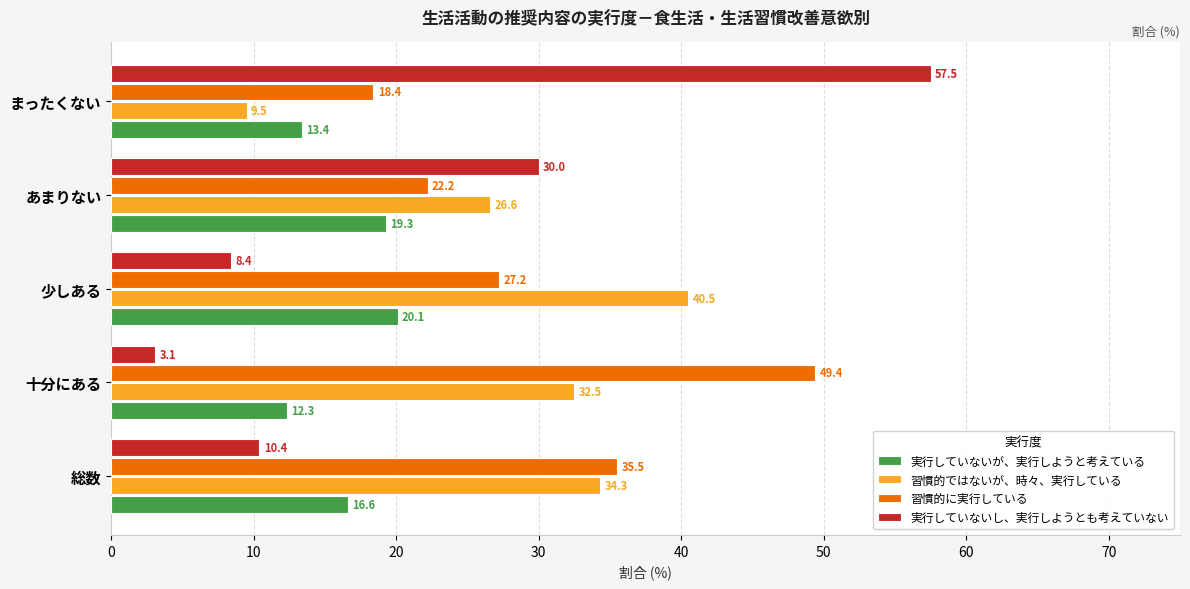

What are all the series names shown in the legend?

実行していないが、実行しようと考えている, 習慣的ではないが、時々、実行している, 習慣的に実行している, 実行していないし、実行しようとも考えていない